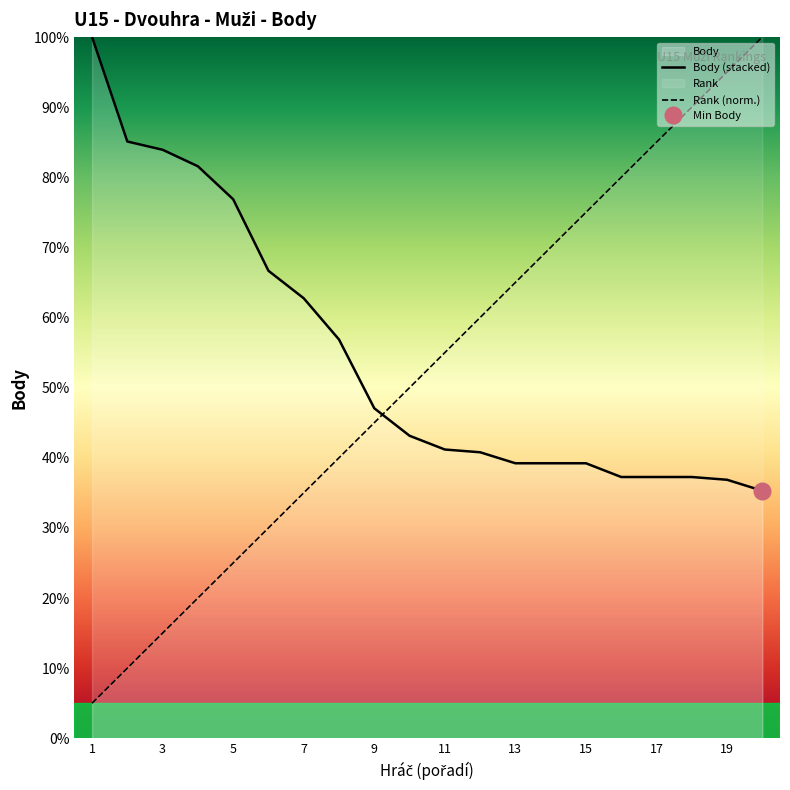

How many values in the Body series exceed 43?

10